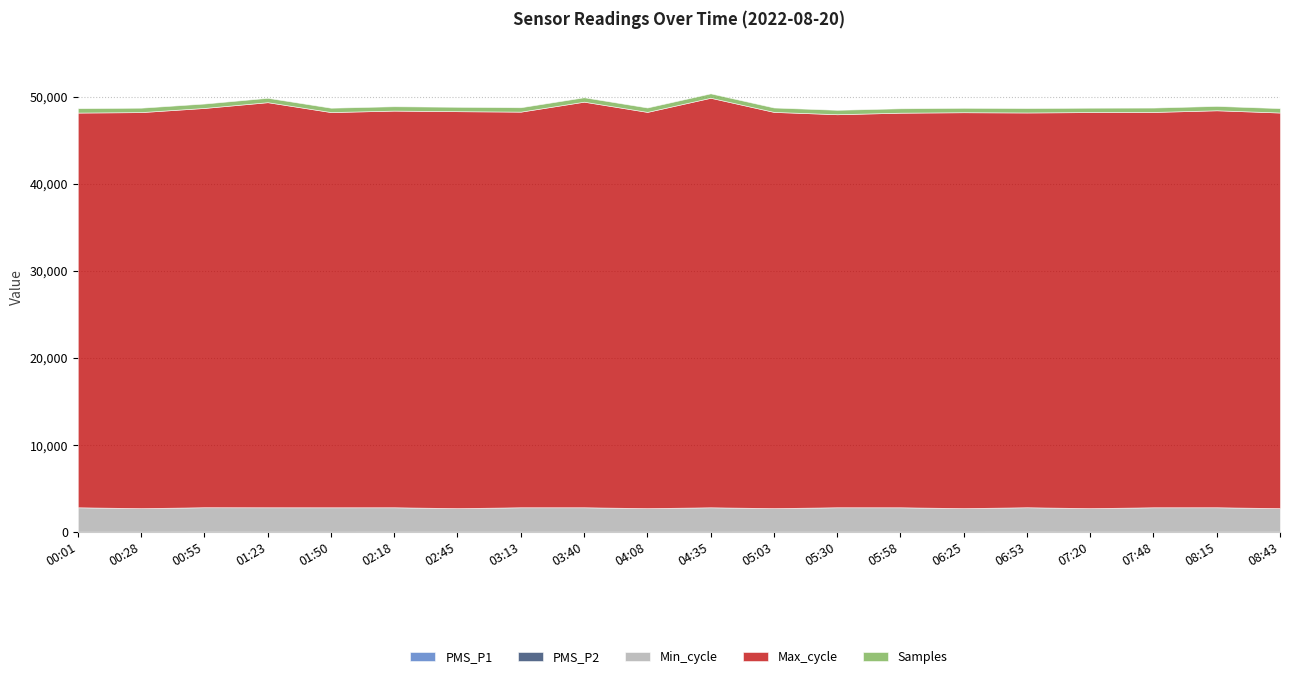

Reading left to right, what are all the values shown in this chart?

PMS_P1: 00:01=6.0	00:28=4.7	00:55=10.3	01:23=6.0	01:50=5.3	02:18=7.0	02:45=6.7	03:13=8.0	03:40=7.3	04:08=6.0	04:35=5.7	05:03=7.3	05:30=8.7	05:58=6.0	06:25=7.0	06:53=9.3	07:20=6.3	07:48=7.0	08:15=8.0	08:43=6.7
PMS_P2: 00:01=4.0	00:28=4.3	00:55=7.0	01:23=5.0	01:50=4.0	02:18=4.7	02:45=3.3	03:13=4.3	03:40=4.7	04:08=4.0	04:35=3.7	05:03=4.7	05:30=4.0	05:58=4.0	06:25=5.0	06:53=5.3	07:20=4.3	07:48=4.0	08:15=5.0	08:43=4.3
Min_cycle: 00:01=28.0	00:28=27.0	00:55=28.0	01:23=28.0	01:50=28.0	02:18=28.0	02:45=27.0	03:13=28.0	03:40=28.0	04:08=27.0	04:35=28.0	05:03=27.0	05:30=28.0	05:58=28.0	06:25=27.0	06:53=28.0	07:20=27.0	07:48=28.0	08:15=28.0	08:43=27.0
Max_cycle: 00:01=45360.0	00:28=45514.0	00:55=45885.0	01:23=46553.0	01:50=45417.0	02:18=45585.0	02:45=45620.0	03:13=45465.0	03:40=46610.0	04:08=45537.0	04:35=47062.0	05:03=45535.0	05:30=45167.0	05:58=45346.0	06:25=45498.0	06:53=45366.0	07:20=45516.0	07:48=45430.0	08:15=45620.0	08:43=45465.0
Samples: 00:01=5058541.0	00:28=5090915.0	00:55=5078297.0	01:23=5035017.0	01:50=5015414.0	02:18=5015673.0	02:45=5038284.0	03:13=5054736.0	03:40=5078173.0	04:08=5079006.0	04:35=5078231.0	05:03=5077967.0	05:30=5078379.0	05:58=5078457.0	06:25=5091025.0	06:53=5098728.0	07:20=5035540.0	07:48=5035505.0	08:15=5038284.0	08:43=5054736.0